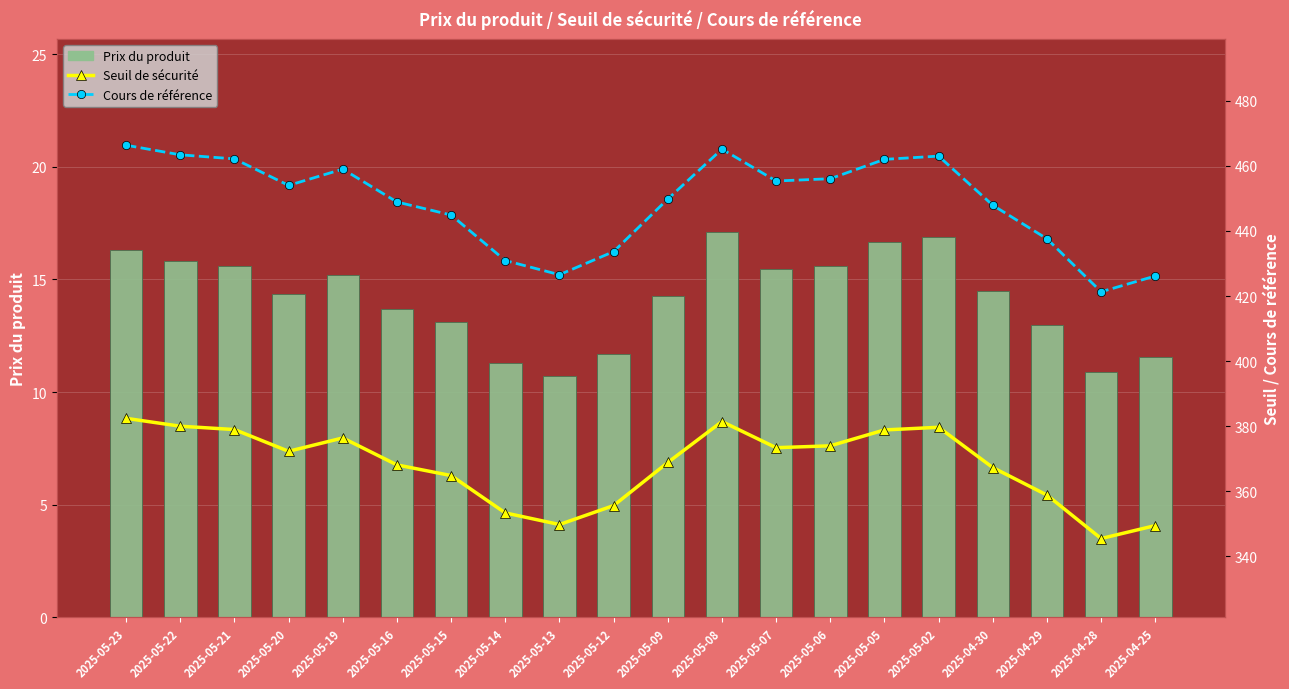

Which series has the largest total across all categories?

Cours de référence